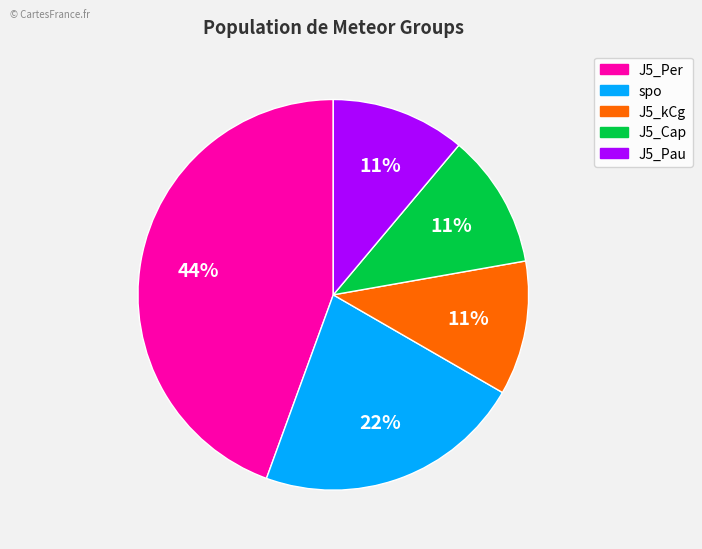

How many segments does this pie chart have?

5